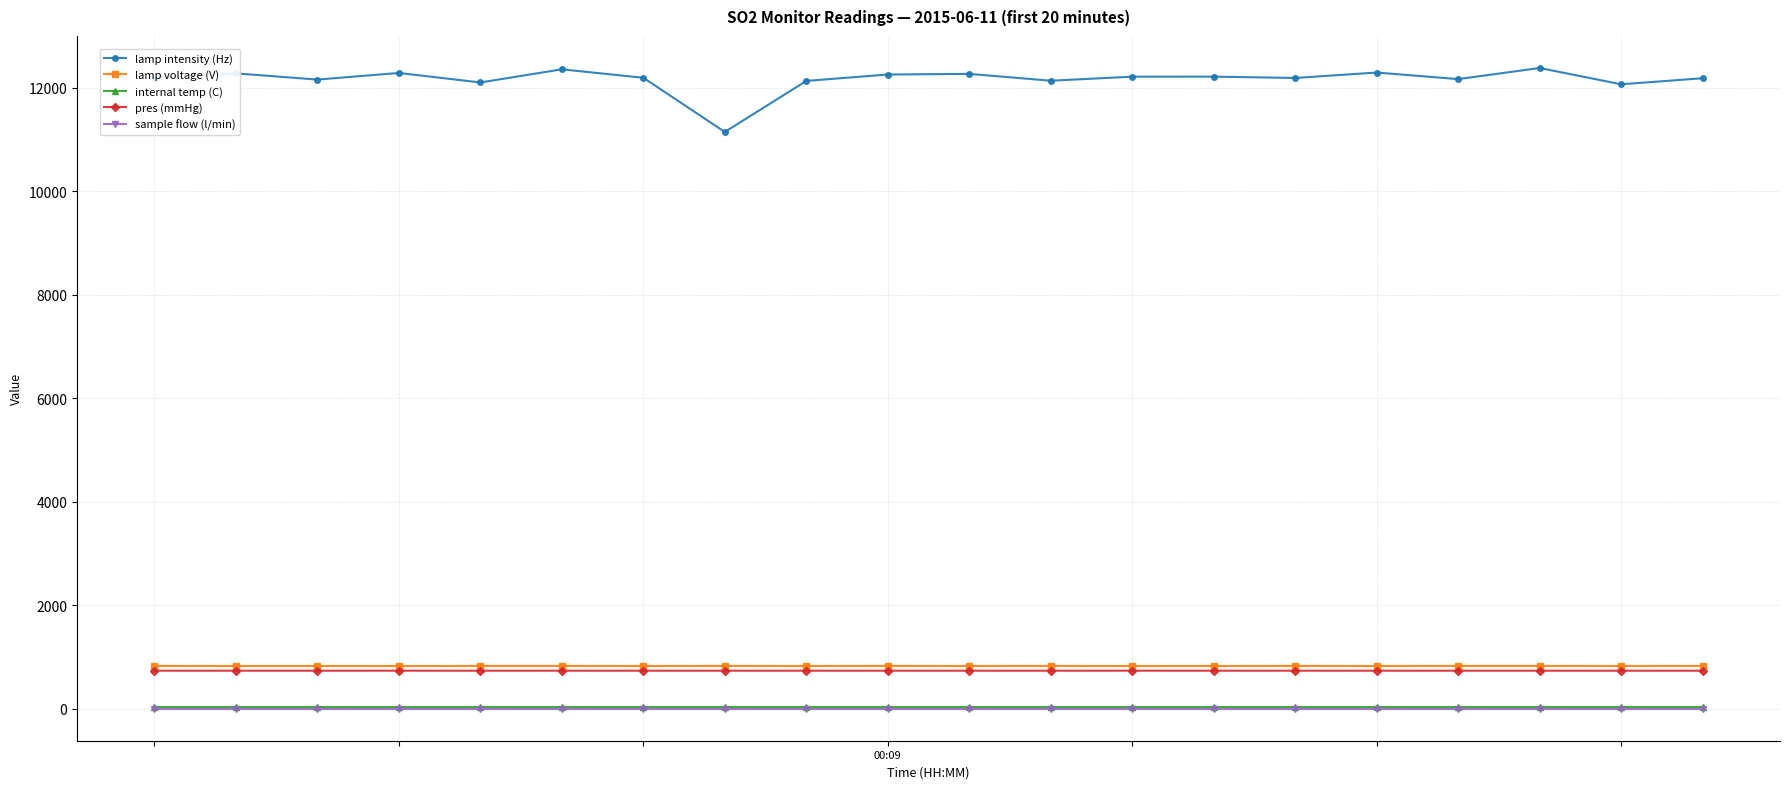

At how many categories does at least one series exceed 7139?

20